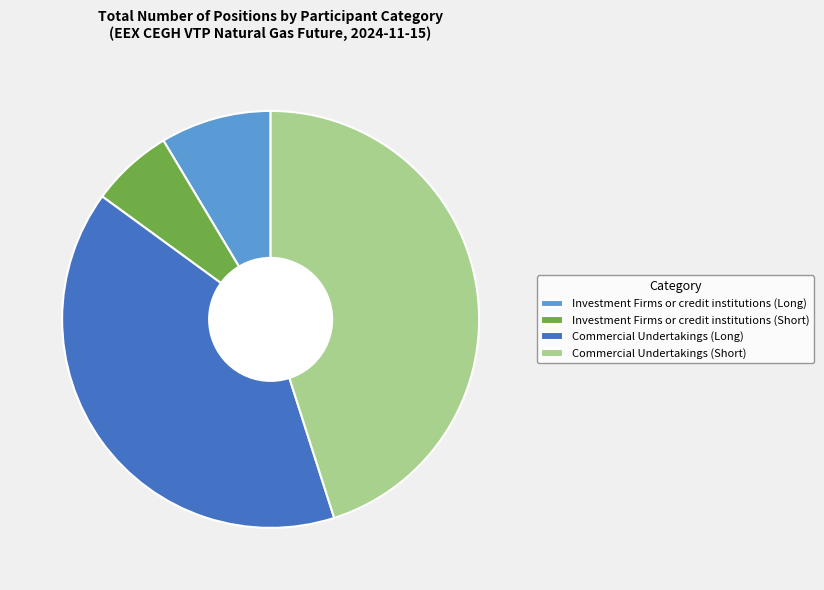

What is the smallest slice in the pie chart?

Investment Firms or credit institutions (Short)